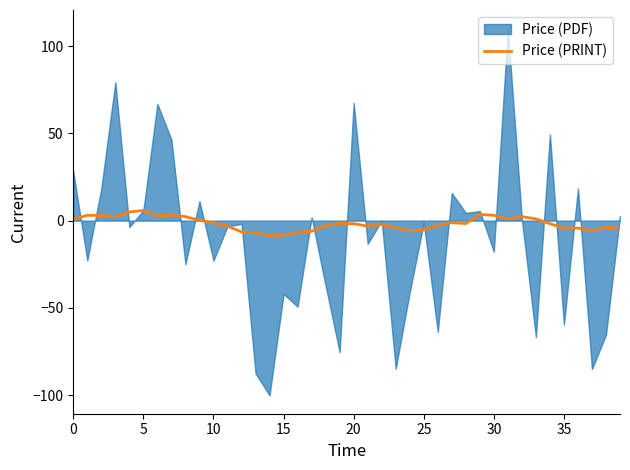

Reading right to left, list all the values displayed in this chart.

-4.4	-3.9	-5.7	-4.3	-4.3	-1.7	1.0	2.3	0.9	3.1	3.5	-1.7	-1.2	-2.6	-5.2	-5.7	-4.2	-2.1	-3.2	-1.8	-1.7	-2.8	-6.1	-6.8	-8.3	-8.4	-7.0	-6.5	-3.1	-1.3	0.2	2.3	3.2	2.7	5.9	5.0	2.3	3.0	3.1	0.7